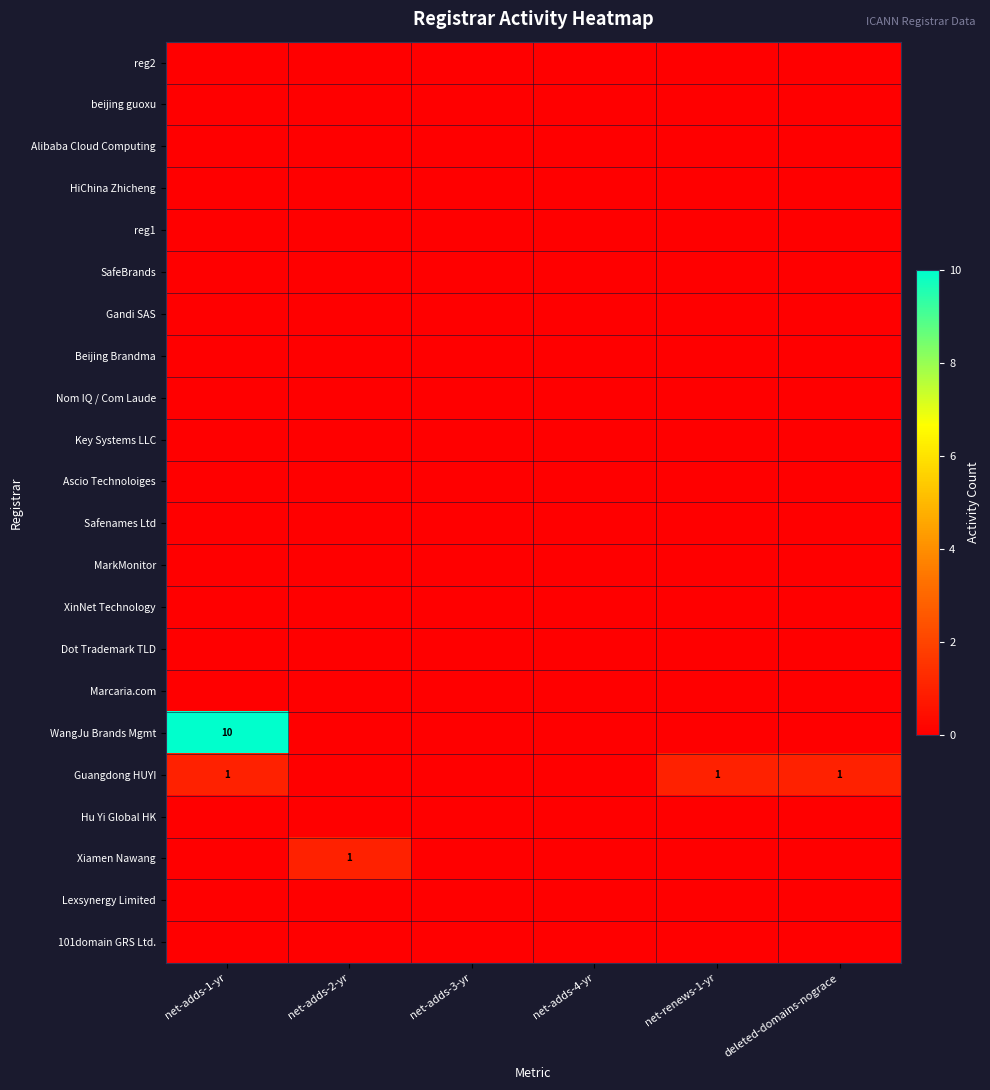

Count the number of data series in this chart.

22